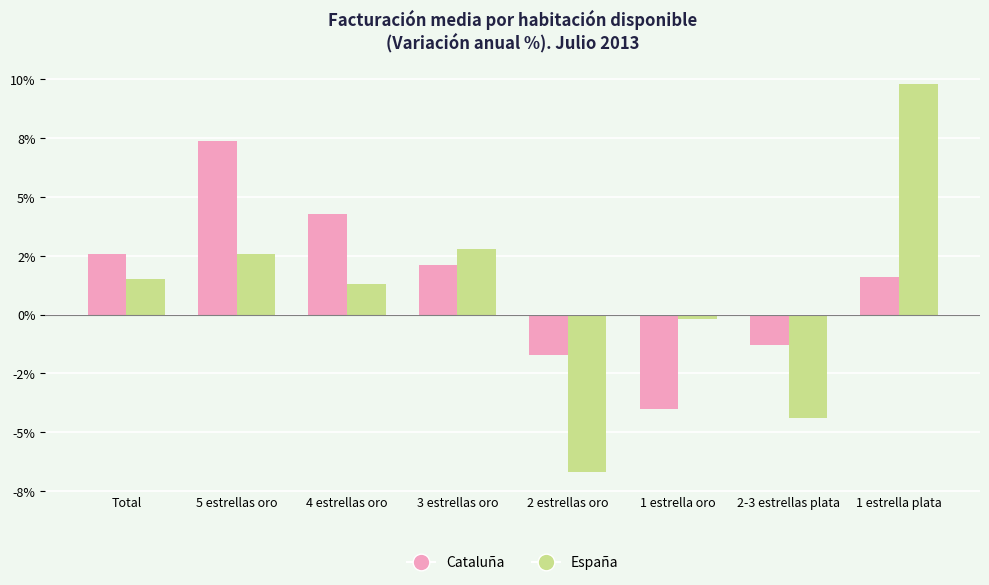

Are the bars grouped side by side (vs. stacked)?

Yes